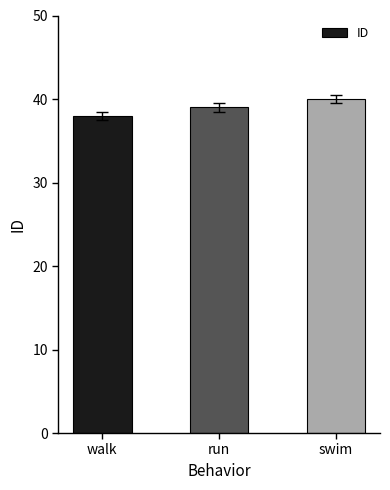

What is the value of the 1st bar from the left?

38